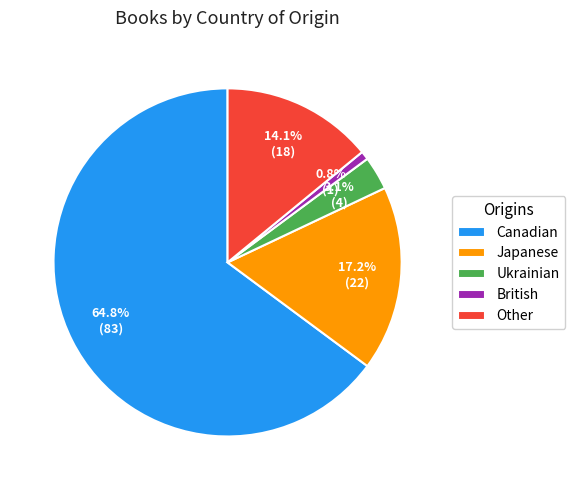

To the nearest percent, what portion does Japanese represent?

17%